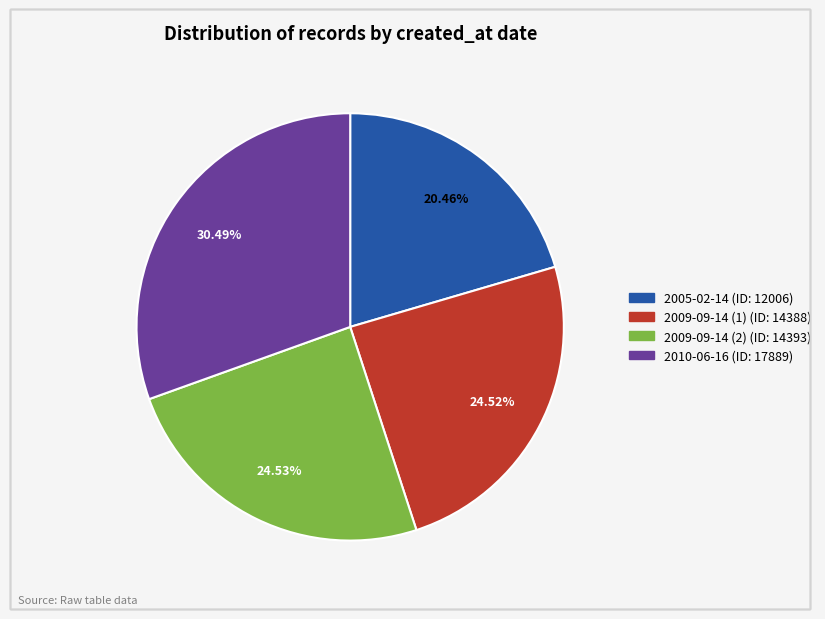

Which category has the smallest portion of the pie?

2005-02-14